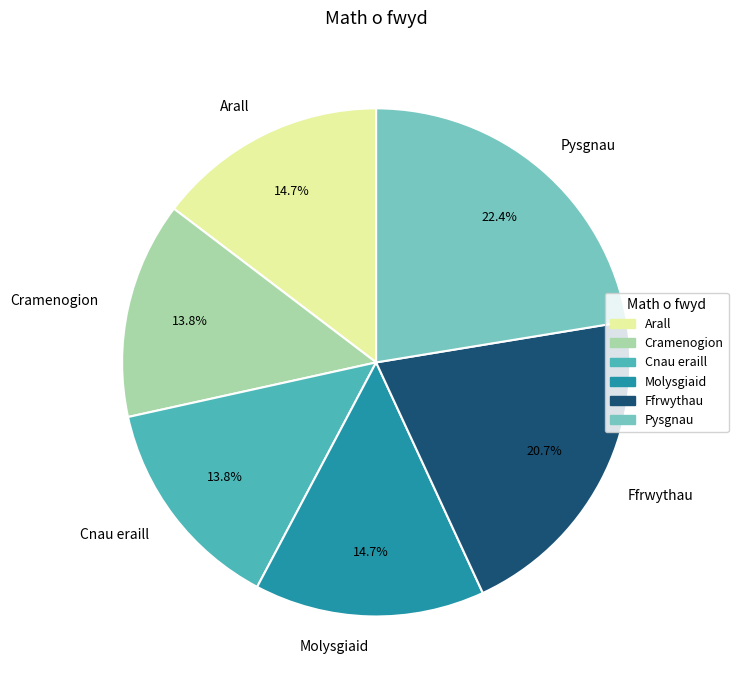

To the nearest percent, what is the difference between the largest and smallest slice percentages?

9%